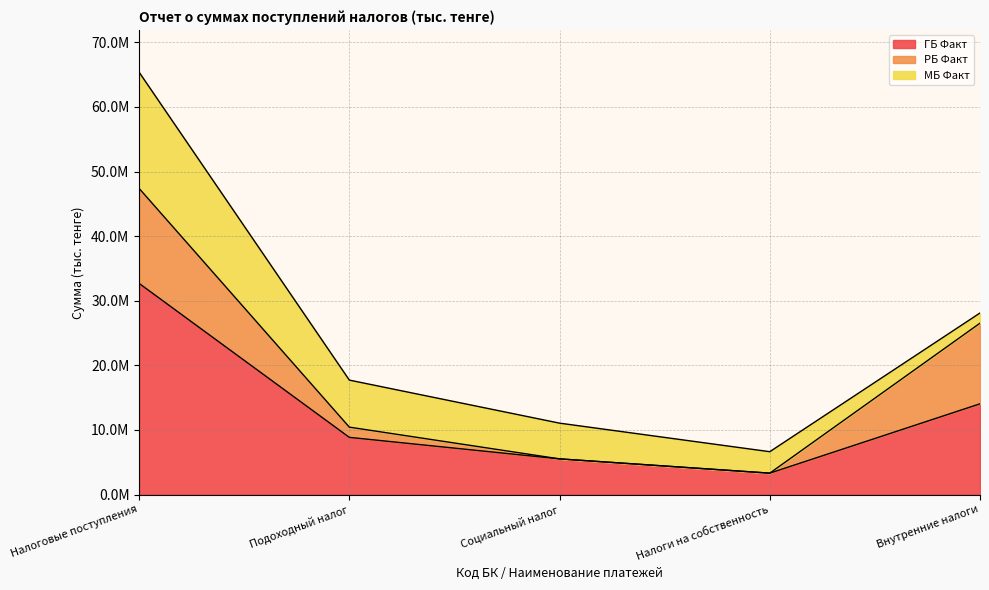

Is it true that МБ Факт equals 9642785 at Социальный налог?

False